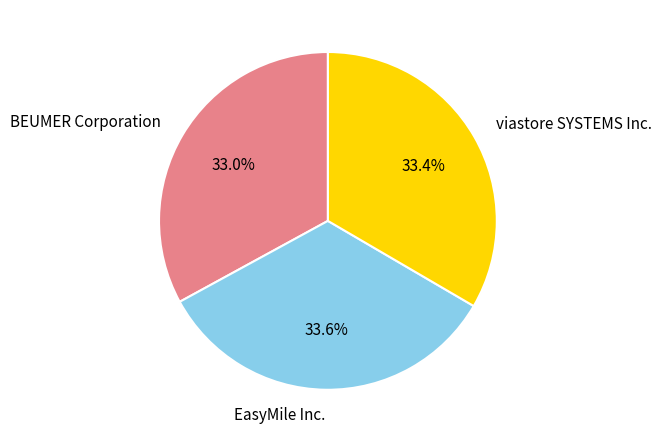

How many segments does this pie chart have?

3